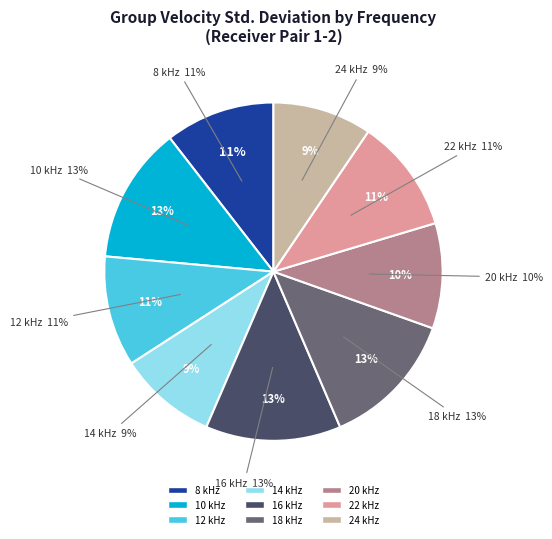

Is 16 kHz the majority of the pie?

No